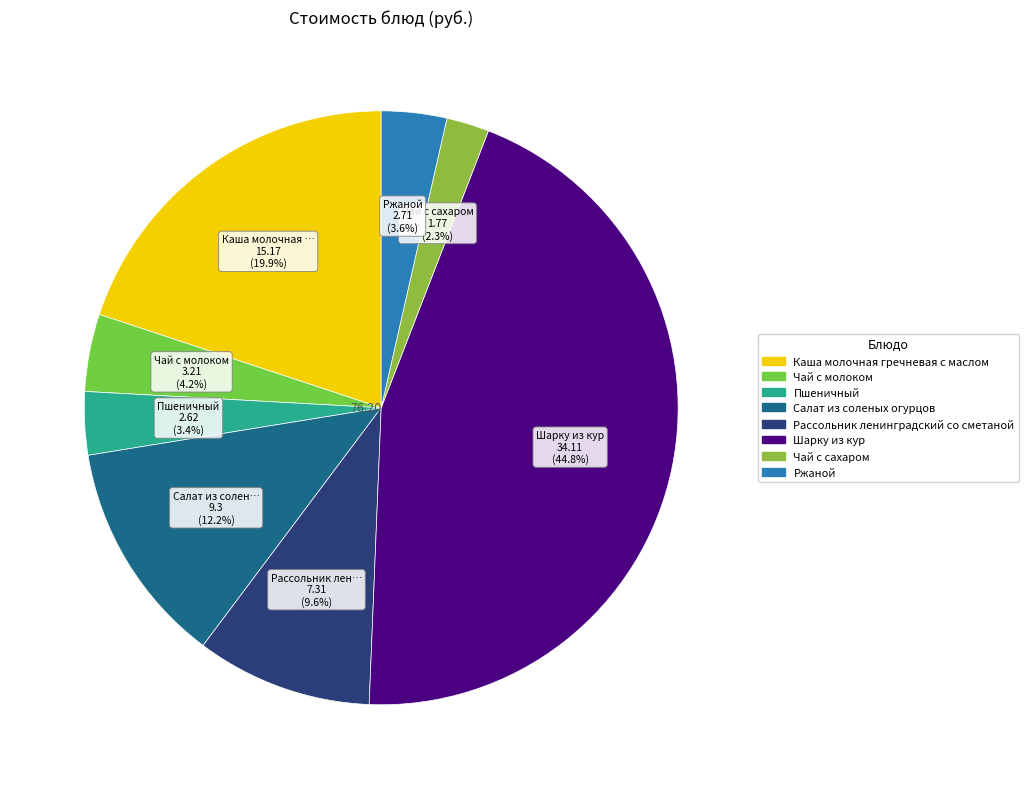

How many slices are in this pie chart?

8